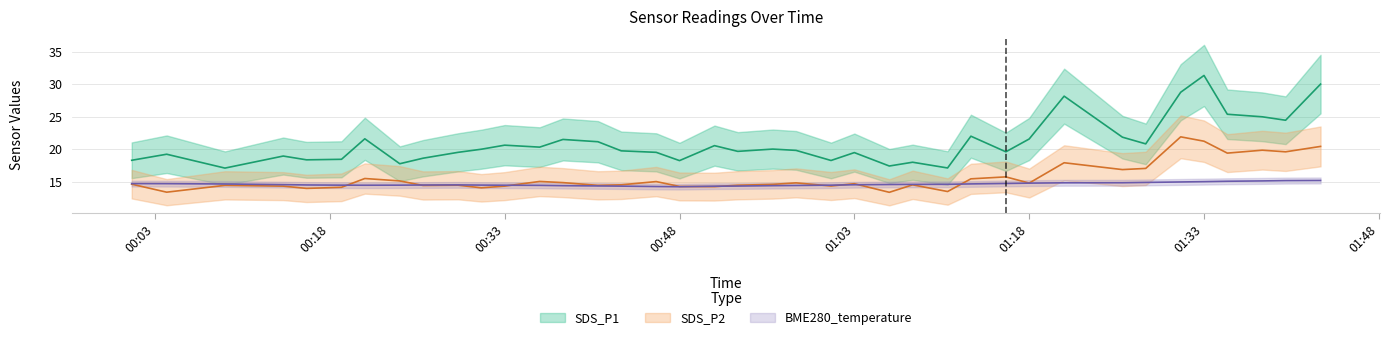

What position from the right is 2022/08/13 01:35?

4